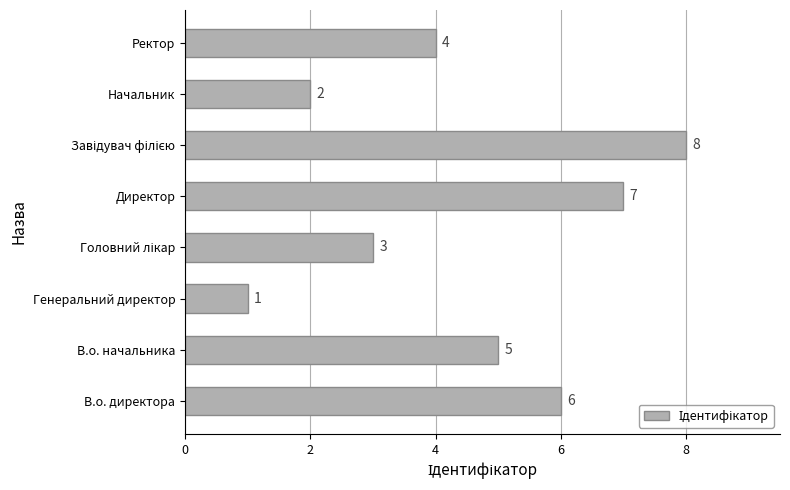

What is the change in value from В.о. директора to Начальник?

-4